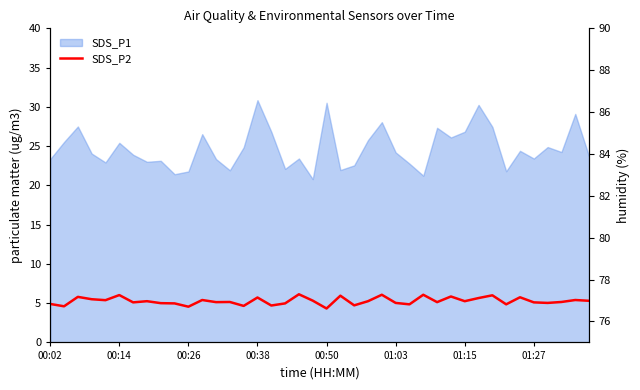

What position from the left is 01:27?

36